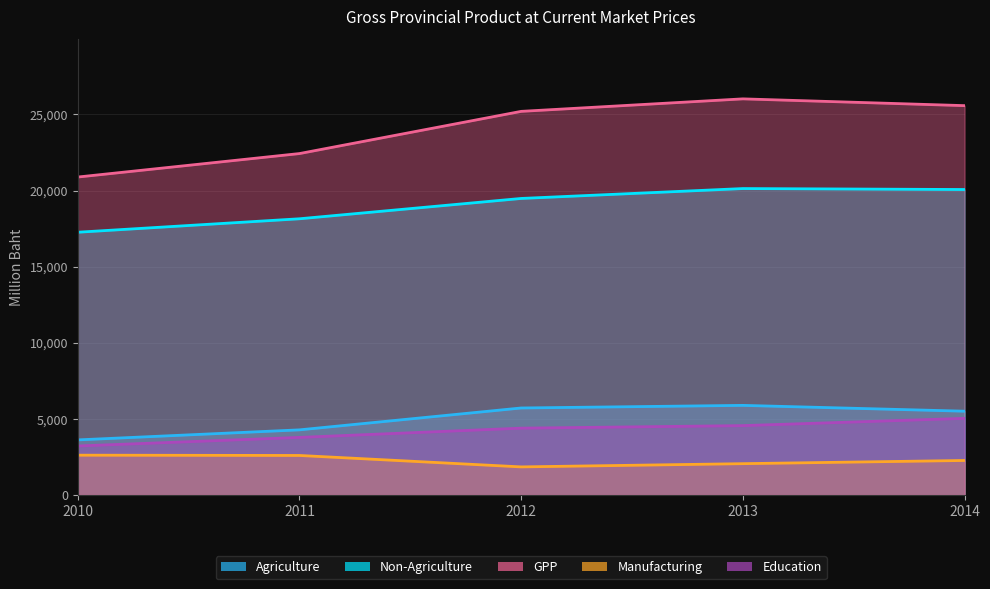

At which label is Education closest to 4132?

2012